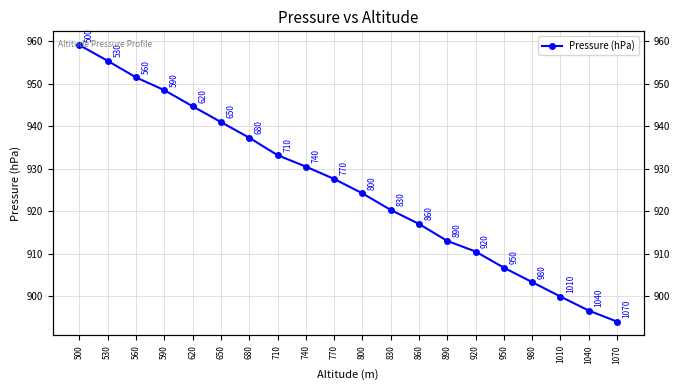

At which label does the data first exceed 927?

500